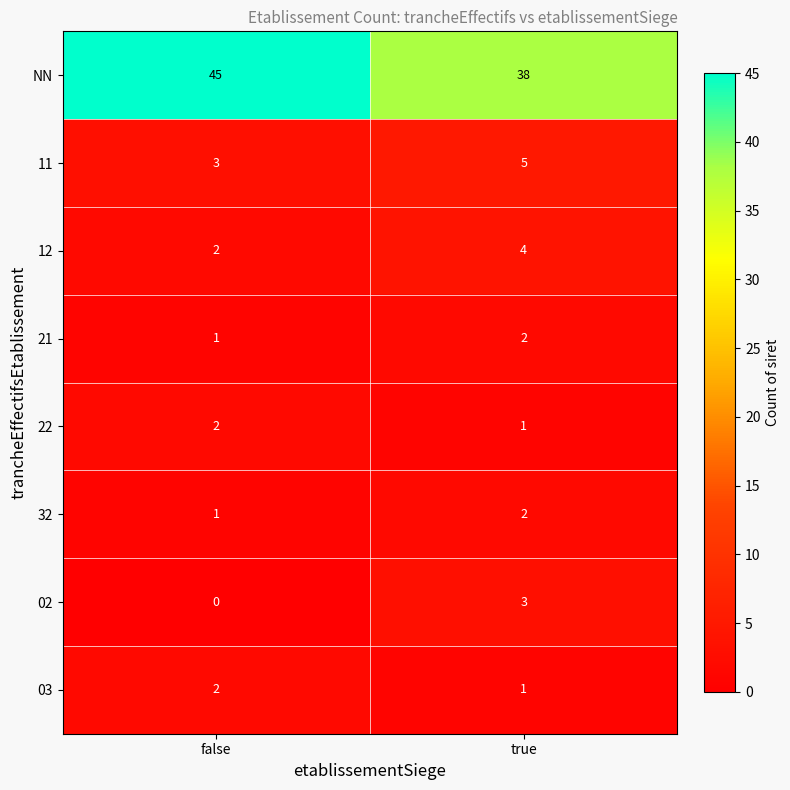

Which series has the widest spread of values?

NN